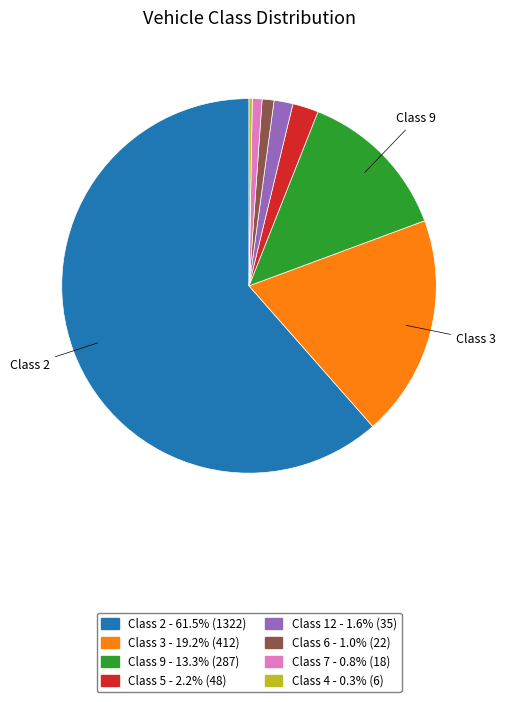

Is it true that Class 7 is 1% of the pie?

True